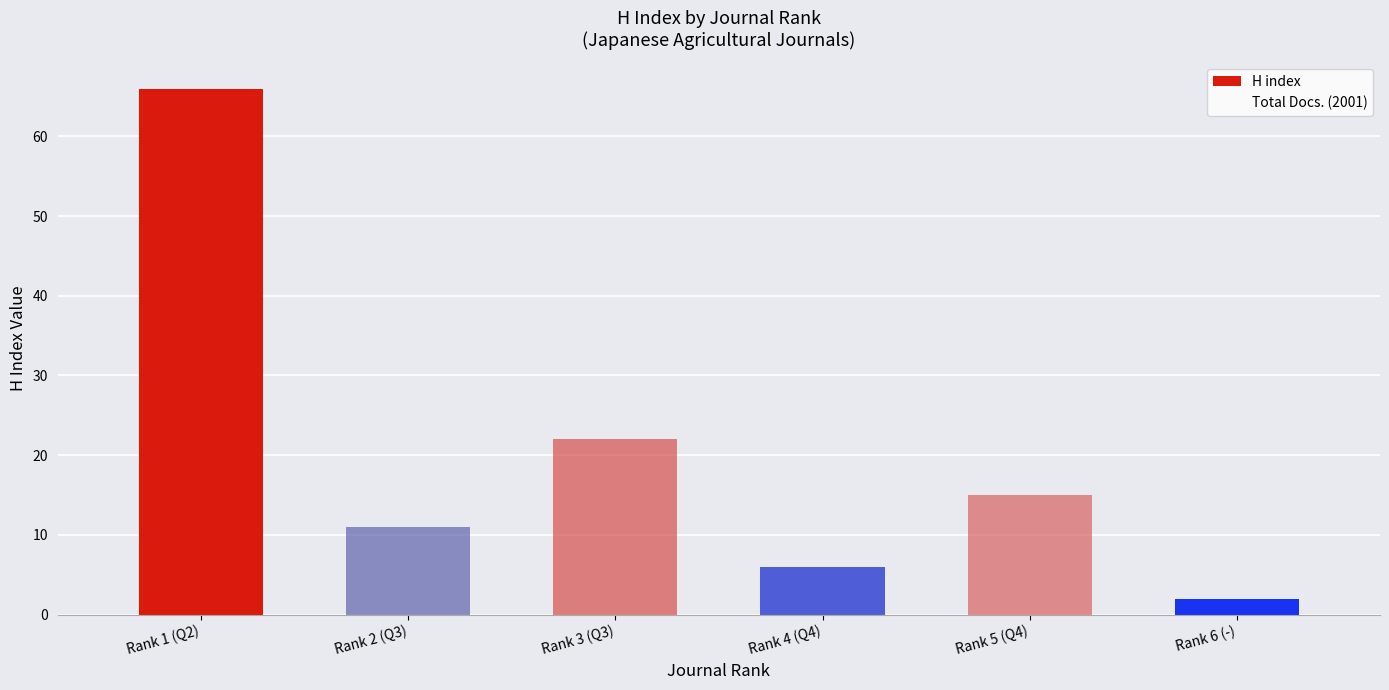

Reading right to left, extract all data points from this chart.

2	15	6	22	11	66